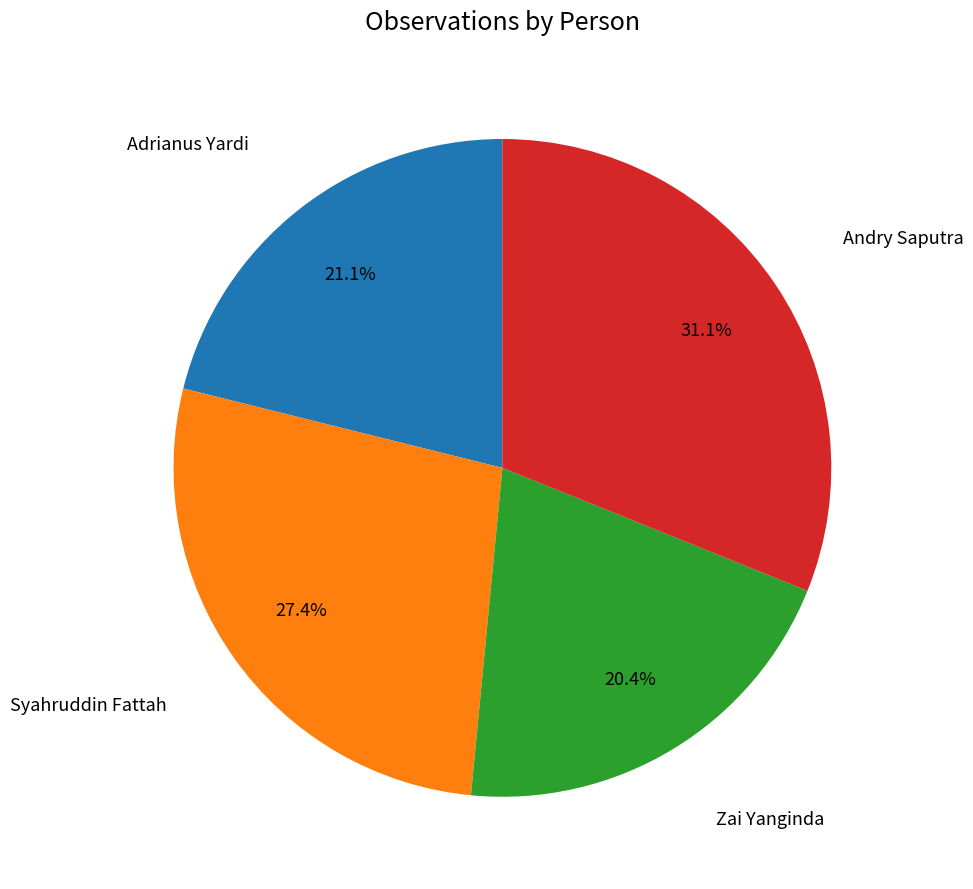

What percentage is the Adrianus Yardi slice, to the nearest percent?

21%